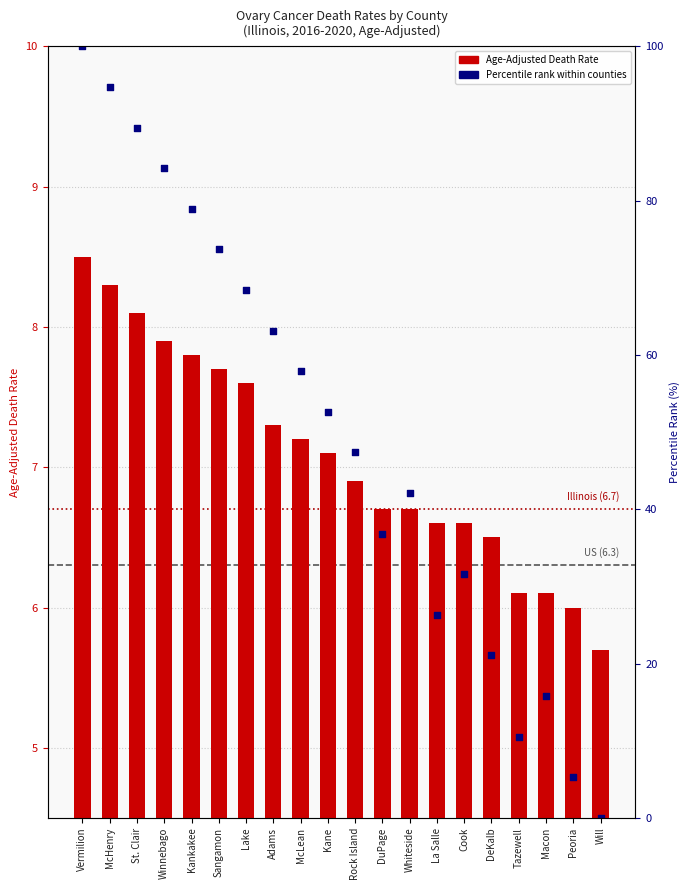

What are all the series names shown in the legend?

Age-Adjusted Death Rate, Percentile rank within counties